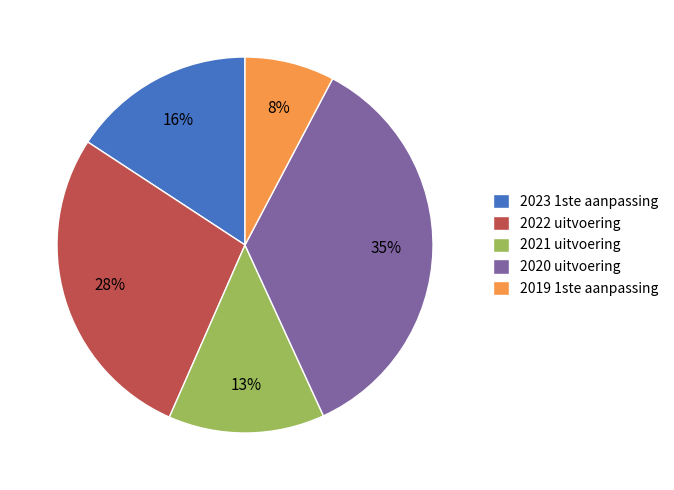

Does any single category account for the majority?

No